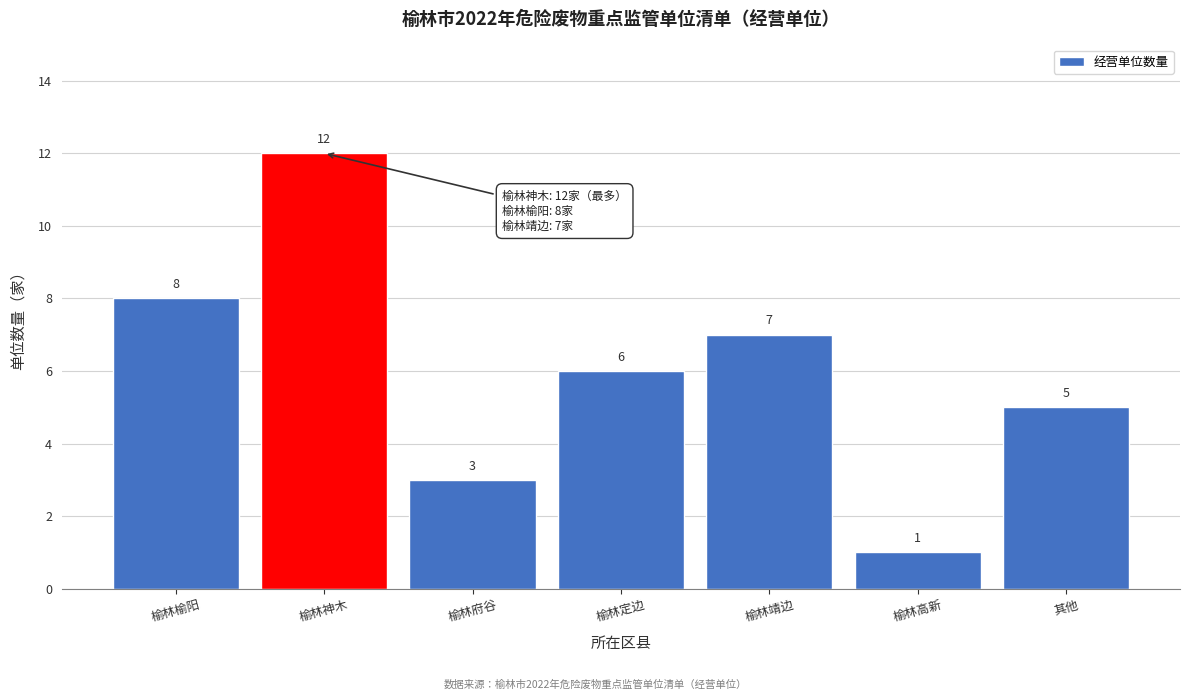

Reading left to right, list all the values displayed in this chart.

8	12	3	6	7	1	5